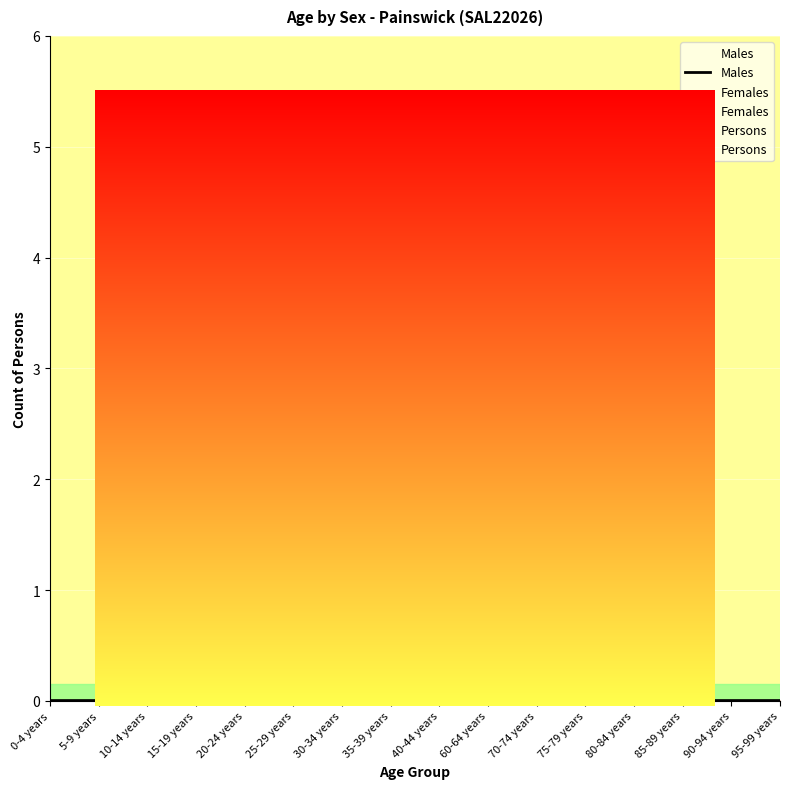

Which series has the widest spread of values?

Males